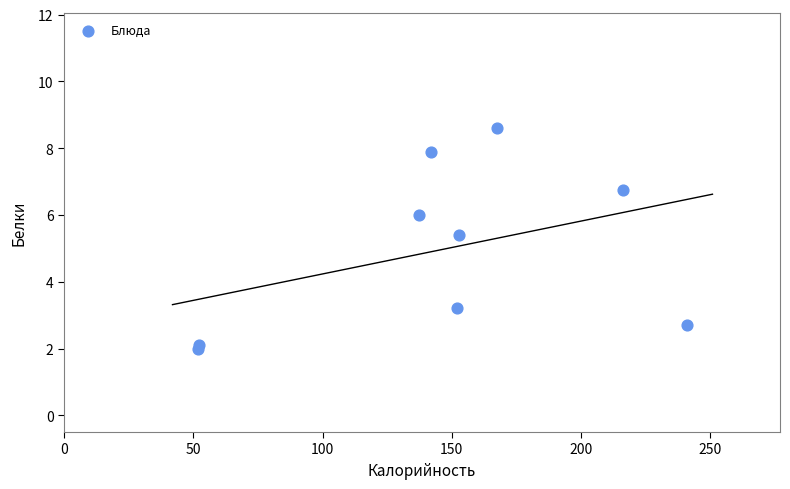

What Y value in the scatter plot is closest to 5?

5.4